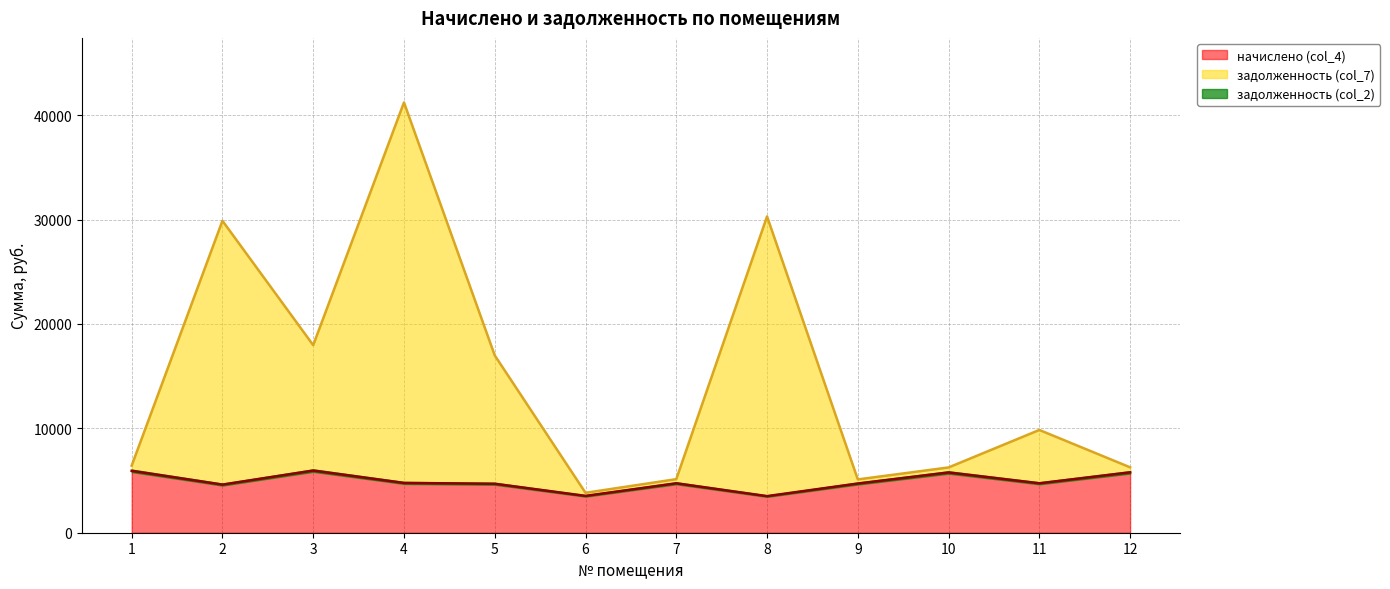

True or false: начислено (col_4) and задолженность (col_7) cross at least once.

False